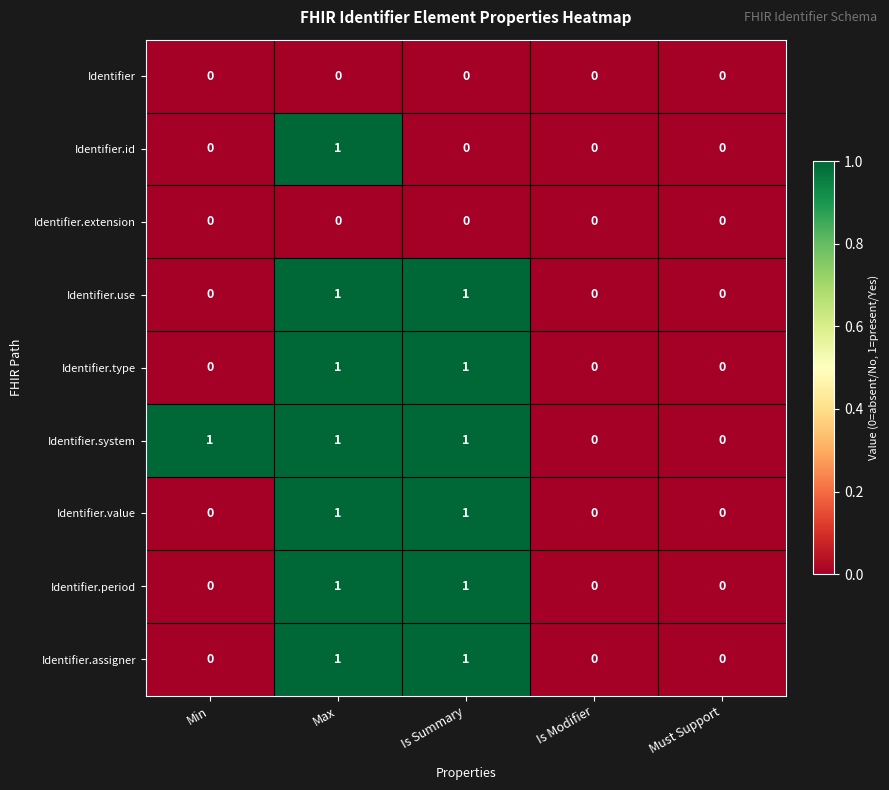

Which series has the largest total across all categories?

Identifier.system